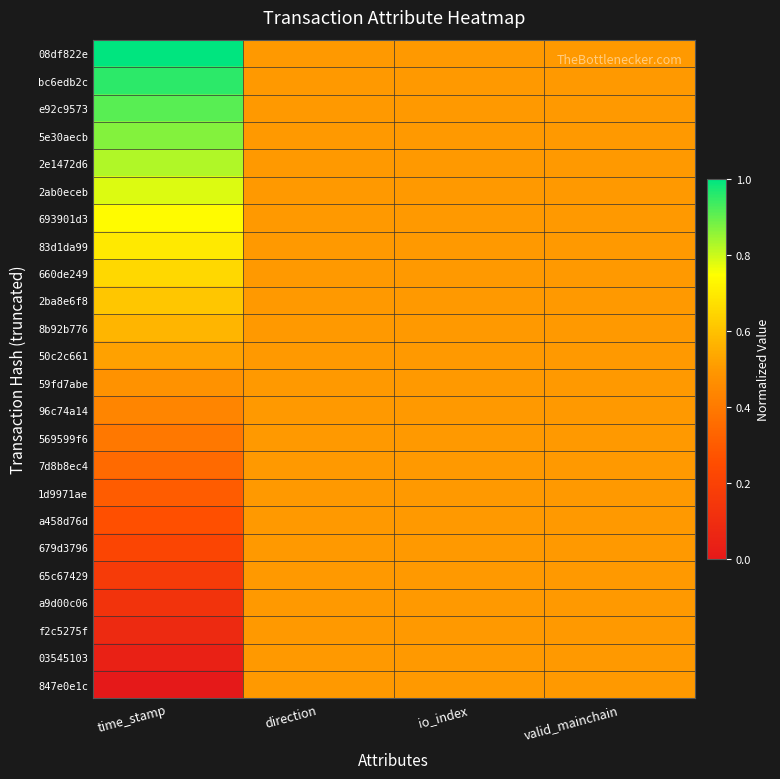

Reading right to left, transcribe all the data shown in this chart.

08df822e: valid_mainchain=0.5	io_index=0.5	direction=0.5	time_stamp=1.0
bc6edb2c: valid_mainchain=0.5	io_index=0.5	direction=0.5	time_stamp=1.0
e92c9573: valid_mainchain=0.5	io_index=0.5	direction=0.5	time_stamp=0.9
5e30aecb: valid_mainchain=0.5	io_index=0.5	direction=0.5	time_stamp=0.9
2e1472d6: valid_mainchain=0.5	io_index=0.5	direction=0.5	time_stamp=0.8
2ab0eceb: valid_mainchain=0.5	io_index=0.5	direction=0.5	time_stamp=0.8
693901d3: valid_mainchain=0.5	io_index=0.5	direction=0.5	time_stamp=0.7
83d1da99: valid_mainchain=0.5	io_index=0.5	direction=0.5	time_stamp=0.7
660de249: valid_mainchain=0.5	io_index=0.5	direction=0.5	time_stamp=0.7
2ba8e6f8: valid_mainchain=0.5	io_index=0.5	direction=0.5	time_stamp=0.6
8b92b776: valid_mainchain=0.5	io_index=0.5	direction=0.5	time_stamp=0.6
50c2c661: valid_mainchain=0.5	io_index=0.5	direction=0.5	time_stamp=0.5
59fd7abe: valid_mainchain=0.5	io_index=0.5	direction=0.5	time_stamp=0.5
96c74a14: valid_mainchain=0.5	io_index=0.5	direction=0.5	time_stamp=0.4
569599f6: valid_mainchain=0.5	io_index=0.5	direction=0.5	time_stamp=0.4
7d8b8ec4: valid_mainchain=0.5	io_index=0.5	direction=0.5	time_stamp=0.3
1d9971ae: valid_mainchain=0.5	io_index=0.5	direction=0.5	time_stamp=0.3
a458d76d: valid_mainchain=0.5	io_index=0.5	direction=0.5	time_stamp=0.3
679d3796: valid_mainchain=0.5	io_index=0.5	direction=0.5	time_stamp=0.2
65c67429: valid_mainchain=0.5	io_index=0.5	direction=0.5	time_stamp=0.2
a9d00c06: valid_mainchain=0.5	io_index=0.5	direction=0.5	time_stamp=0.1
f2c5275f: valid_mainchain=0.5	io_index=0.5	direction=0.5	time_stamp=0.1
03545103: valid_mainchain=0.5	io_index=0.5	direction=0.5	time_stamp=0.0
847e0e1c: valid_mainchain=0.5	io_index=0.5	direction=0.5	time_stamp=0.0